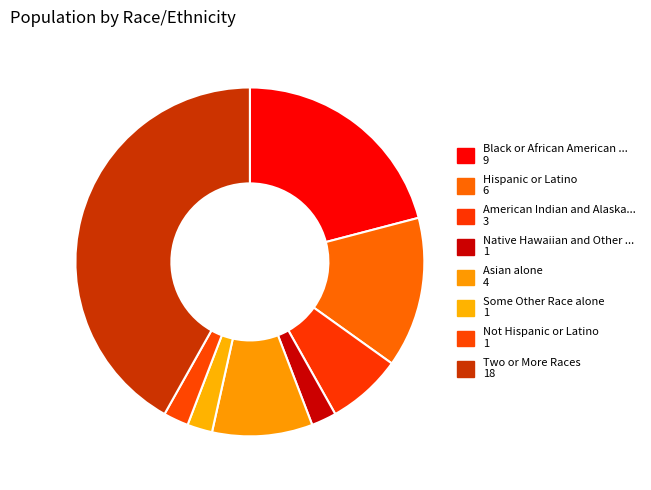

Count the number of slices in the pie.

8